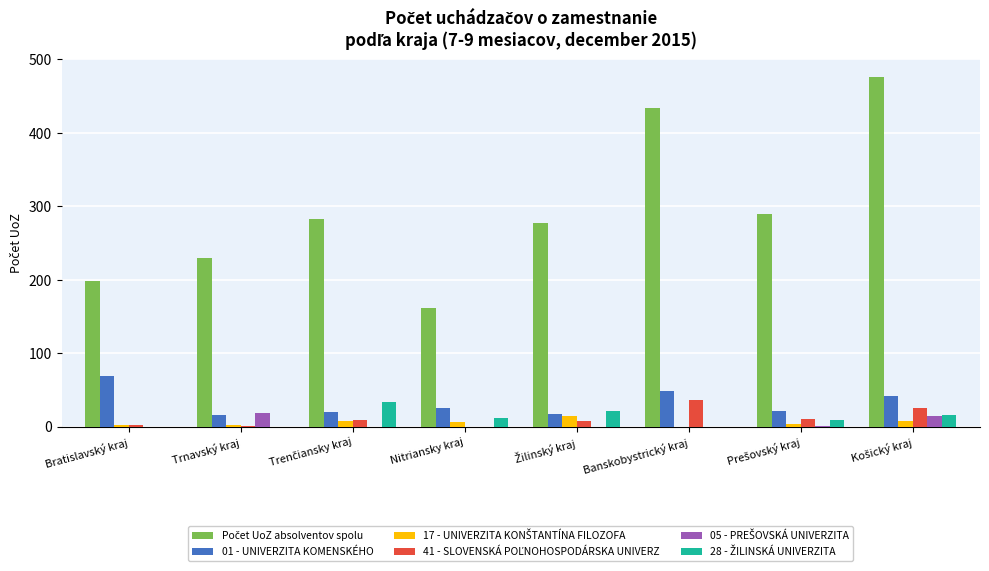

What is the total value across all series at Banskobystrický kraj?

518